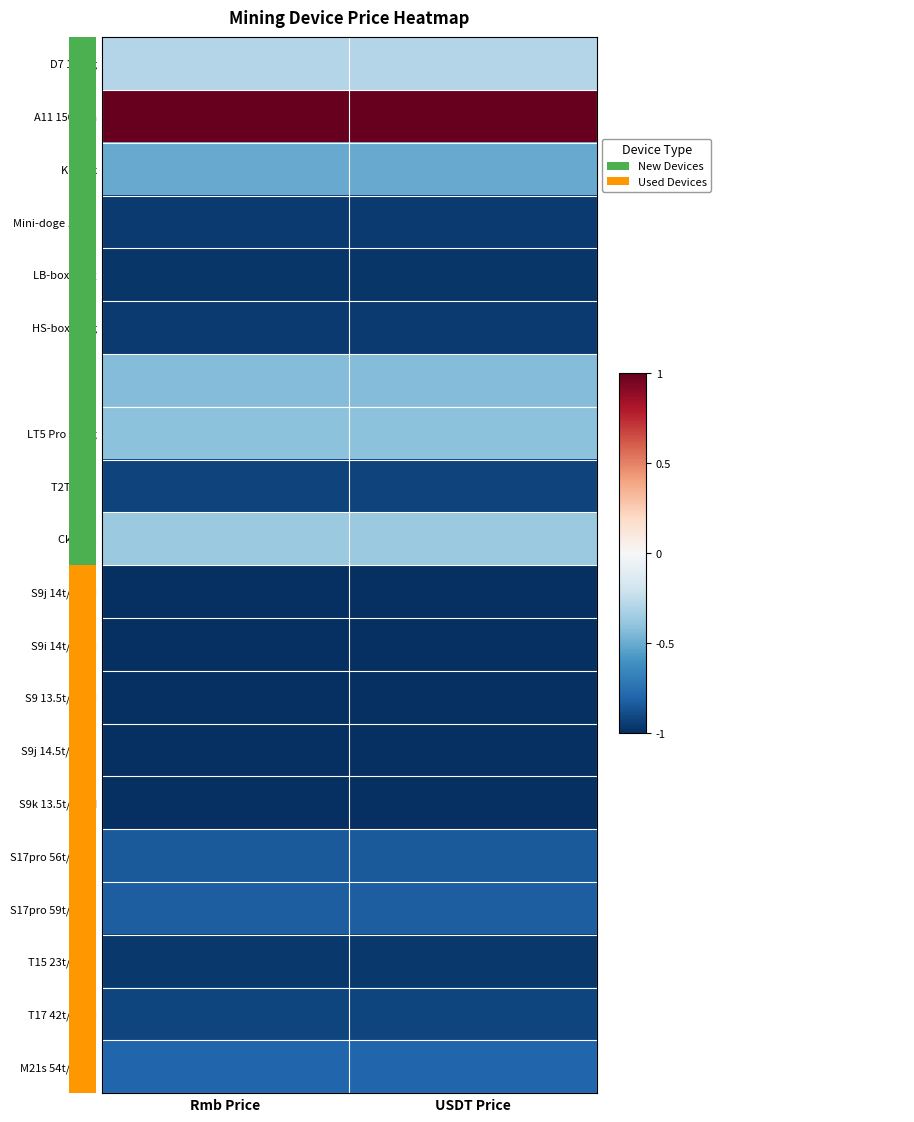

At how many categories does at least one series exceed 0?

2